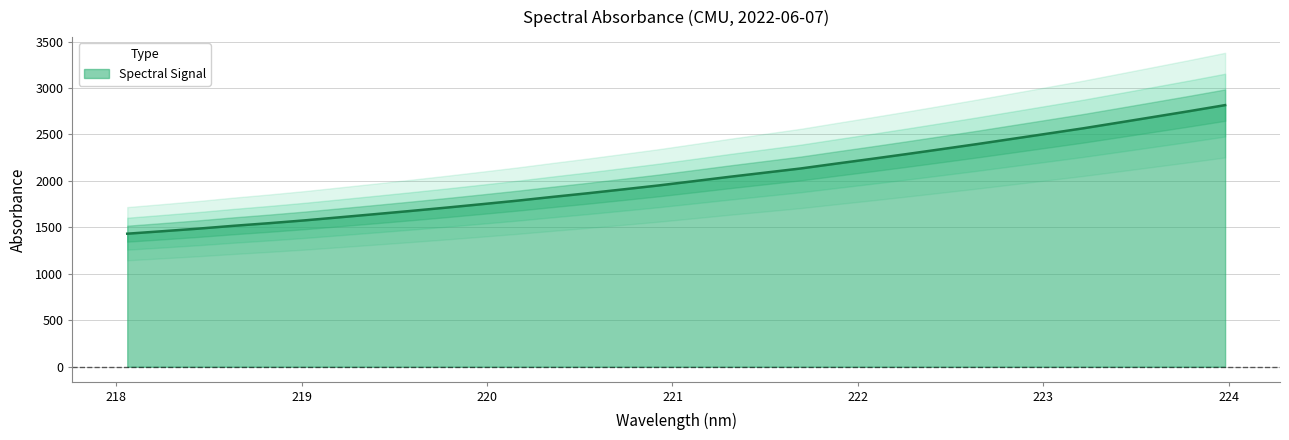

Is it true that the value at 222.0721 is 2236.3?

True